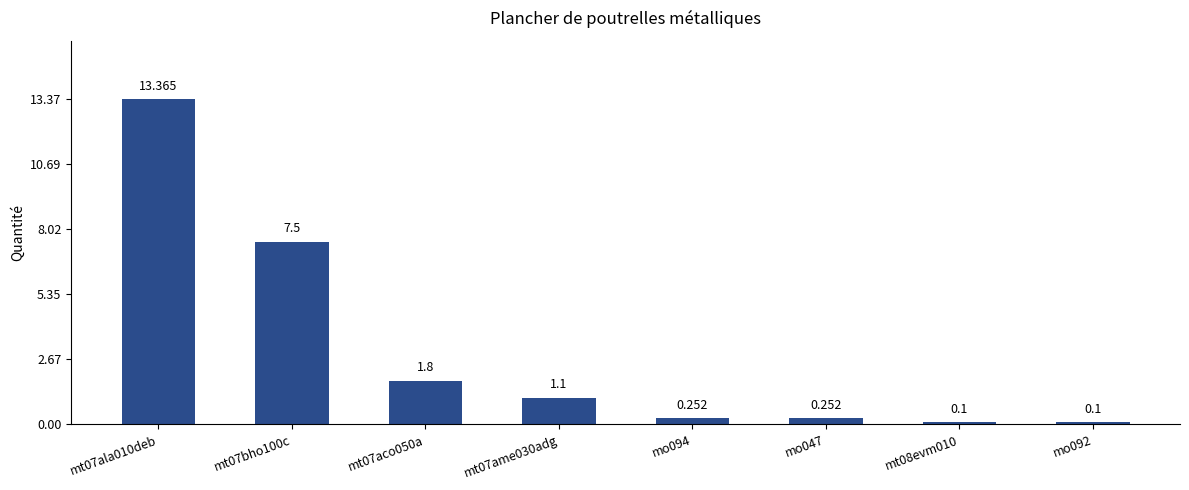

Rank the categories by value from highest to lowest.

mt07ala010deb, mt07bho100c, mt07aco050a, mt07ame030adg, mo094, mo047, mt08evm010, mo092